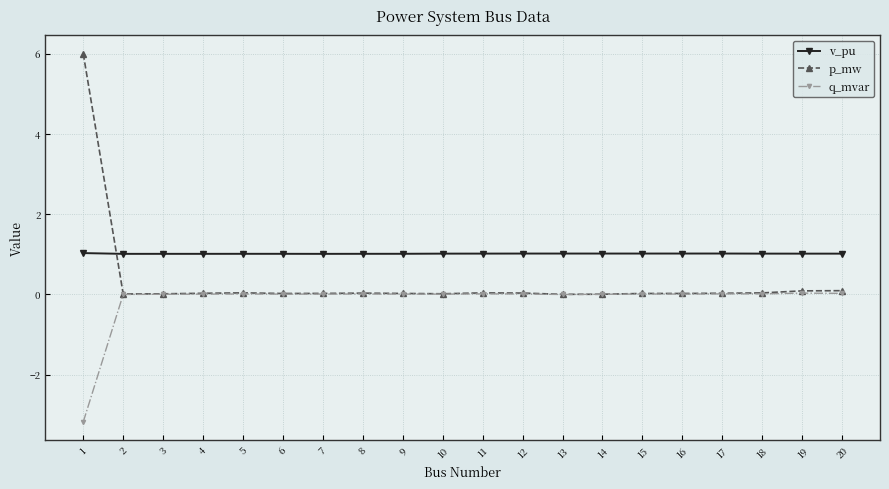

What is the difference between the maximum and minimum values in the p_mw series?

6.0